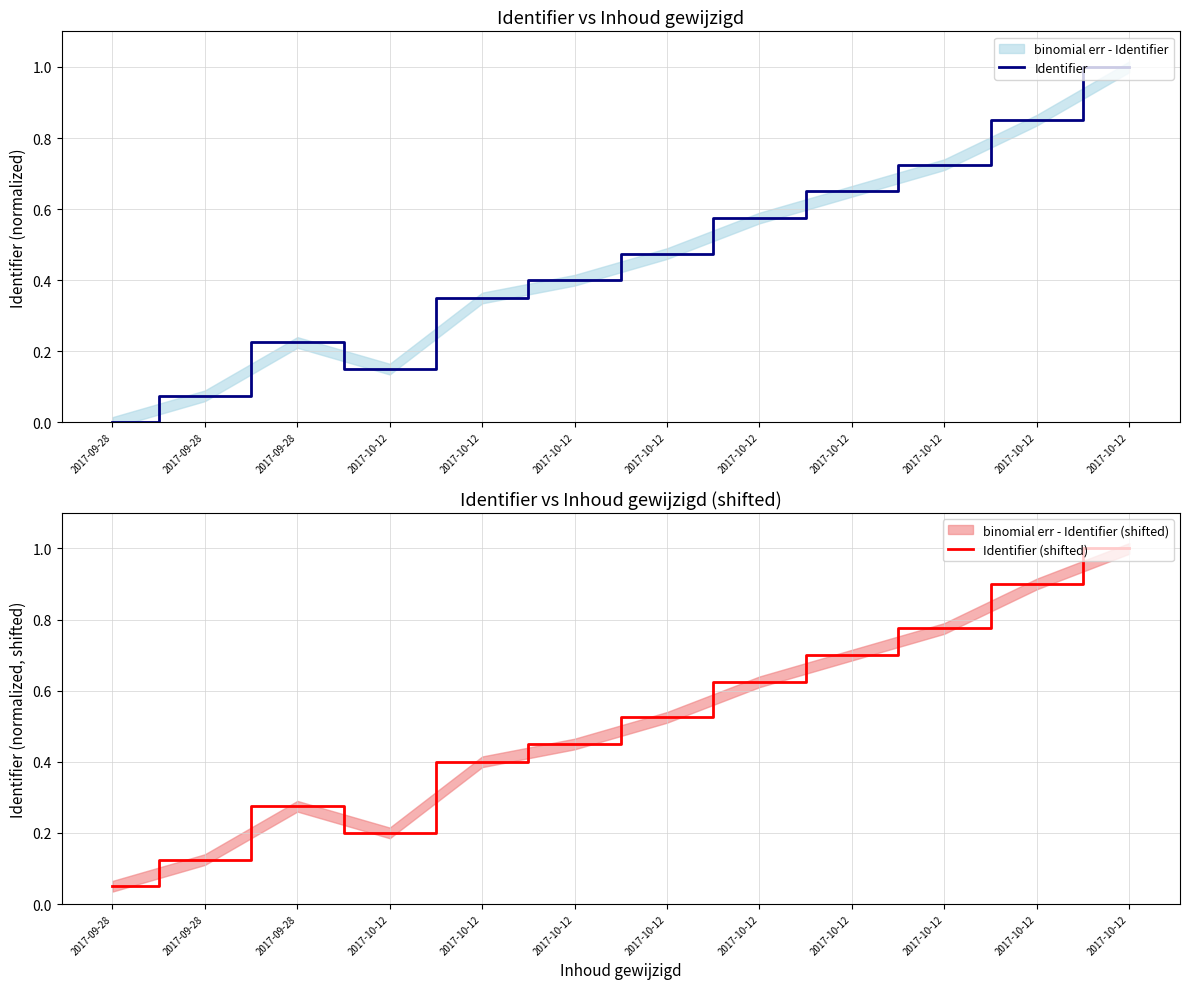

True or false: Identifier (shifted) and Identifier intersect in this chart.

False